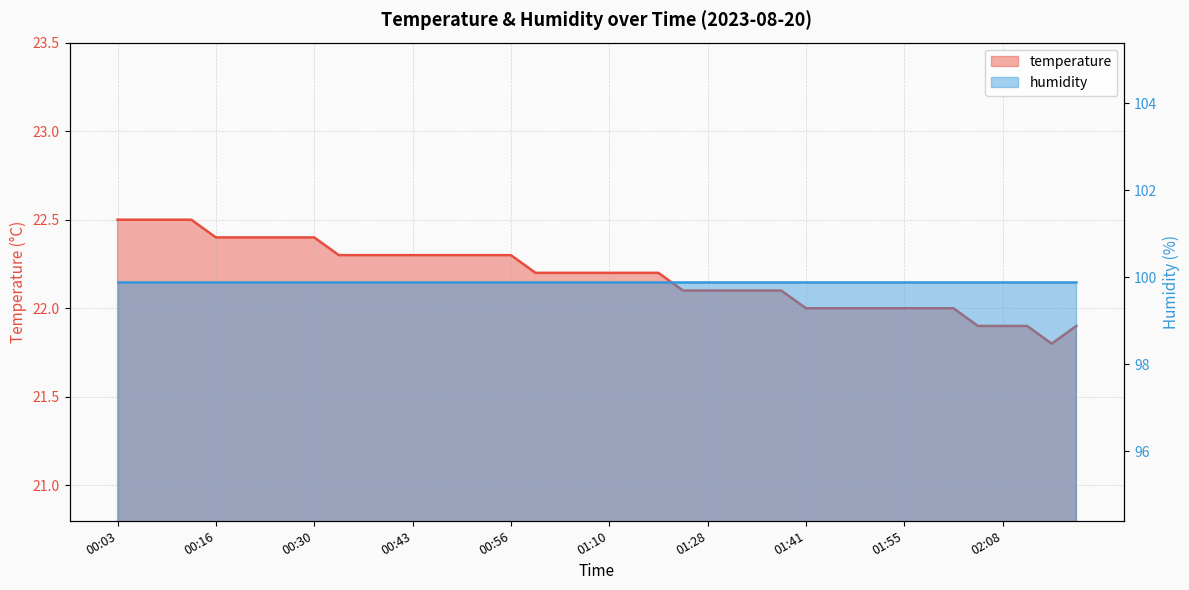

The value at 00:40 is 22.3. True or false?

True